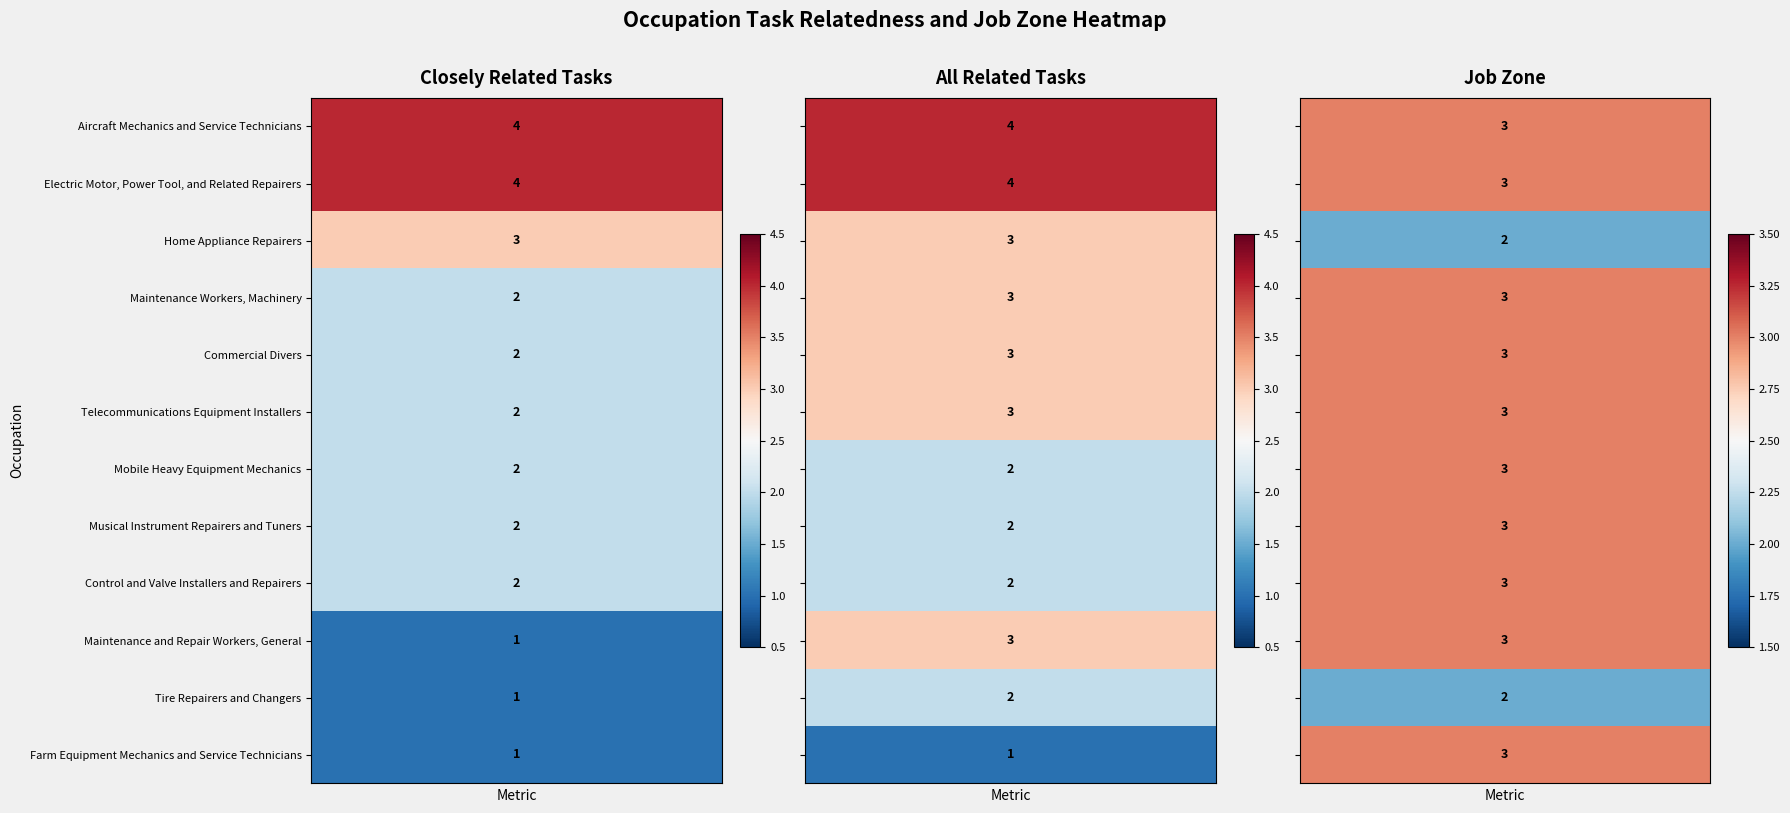

Reading right to left, transcribe all the data shown in this chart.

Aircraft Mechanics and Service Technicians: 2=3	1=4	0=4
Electric Motor, Power Tool, and Related Repairers: 2=3	1=4	0=4
Home Appliance Repairers: 2=2	1=3	0=3
Maintenance Workers, Machinery: 2=3	1=3	0=2
Commercial Divers: 2=3	1=3	0=2
Telecommunications Equipment Installers: 2=3	1=3	0=2
Mobile Heavy Equipment Mechanics: 2=3	1=2	0=2
Musical Instrument Repairers and Tuners: 2=3	1=2	0=2
Control and Valve Installers and Repairers: 2=3	1=2	0=2
Maintenance and Repair Workers, General: 2=3	1=3	0=1
Tire Repairers and Changers: 2=2	1=2	0=1
Farm Equipment Mechanics and Service Technicians: 2=3	1=1	0=1